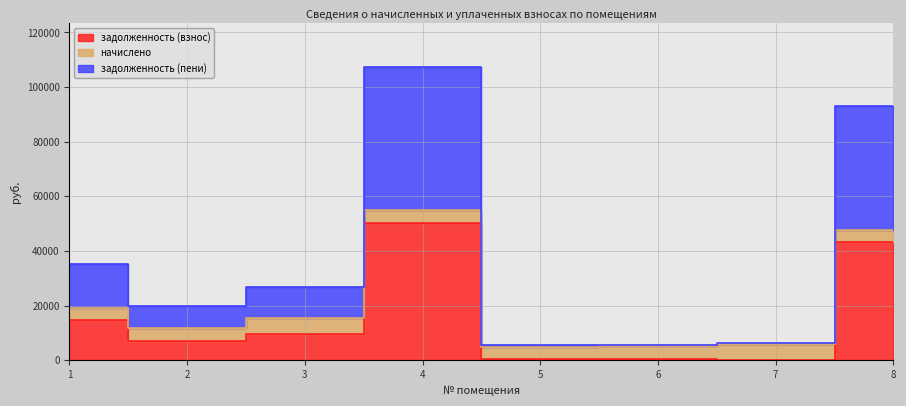

What is the value of the задолженность (взнос) point at the 1st from the left?

14618.8